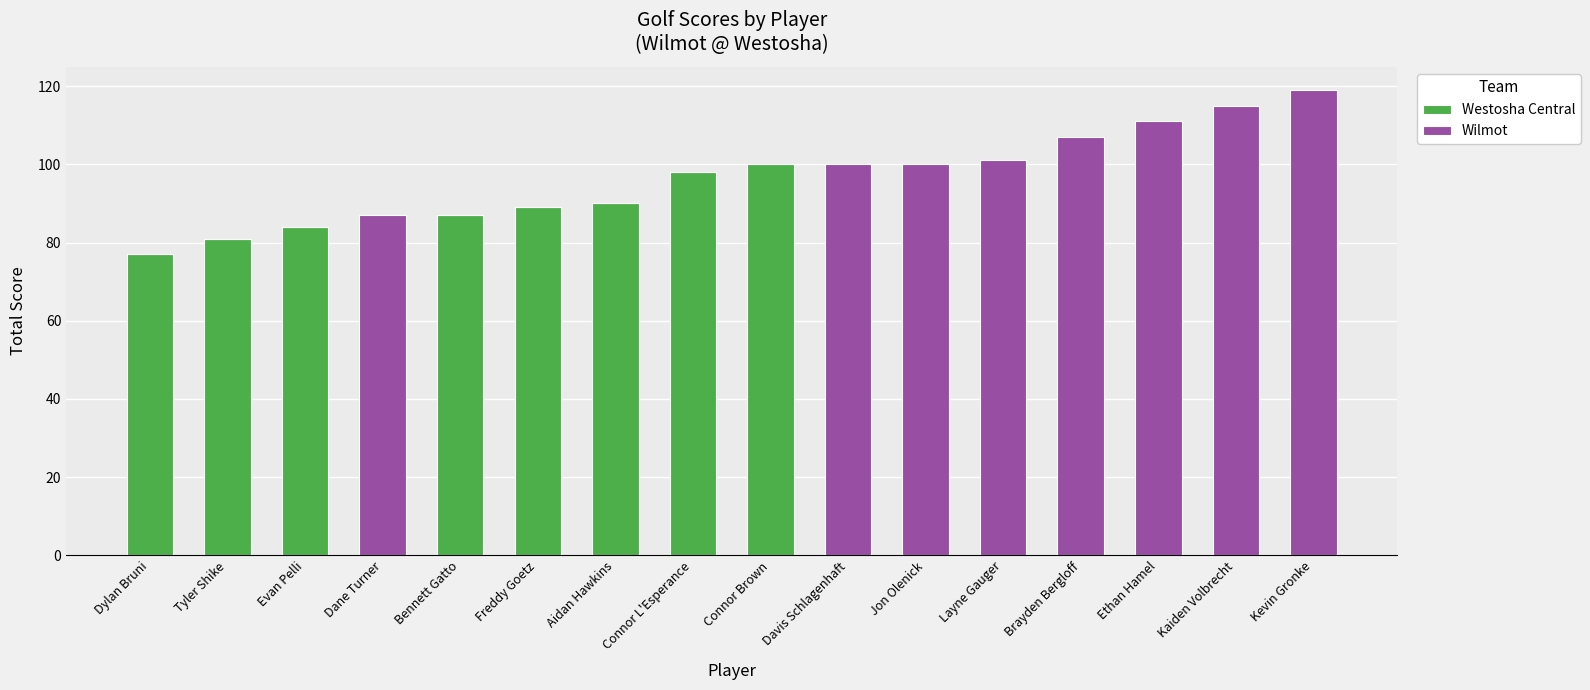

What is the sum of all Westosha Central values?

706